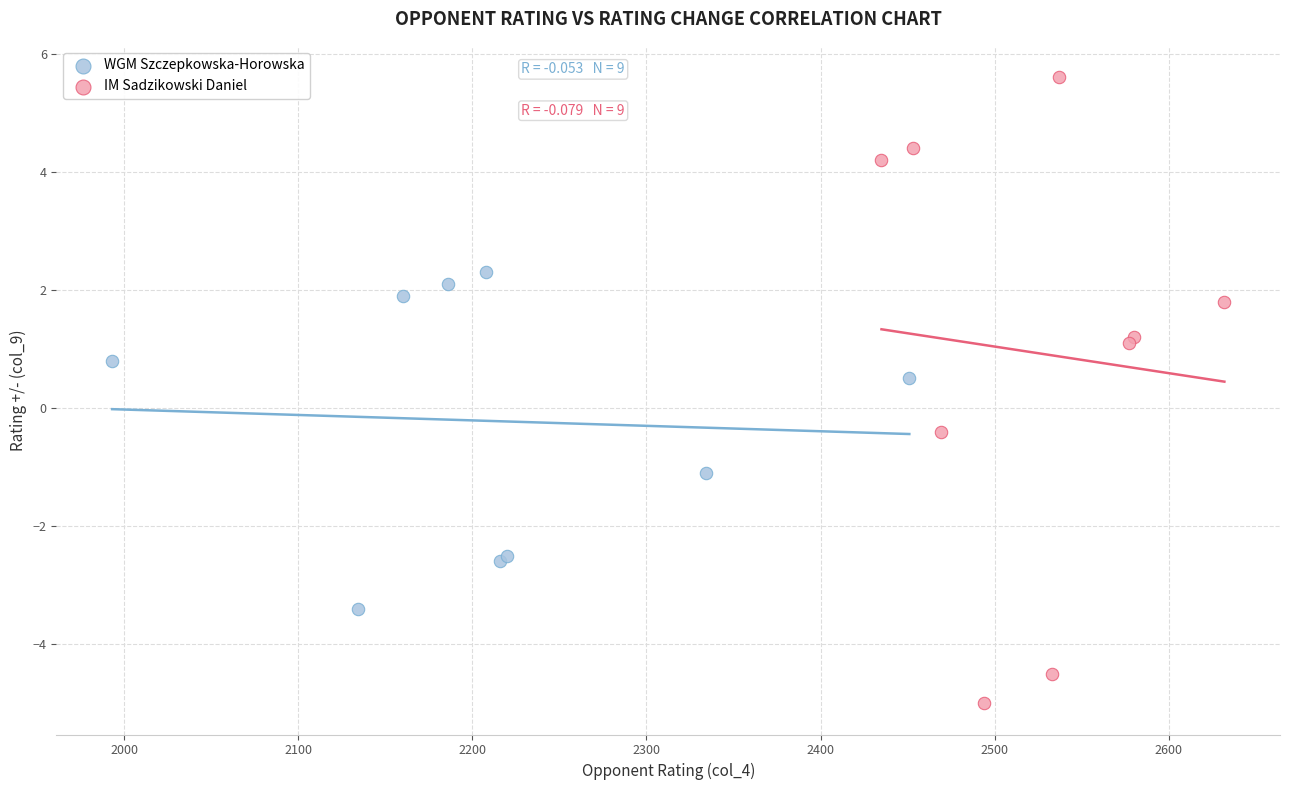

Which series reaches the maximum Y coordinate?

IM Sadzikowski Daniel